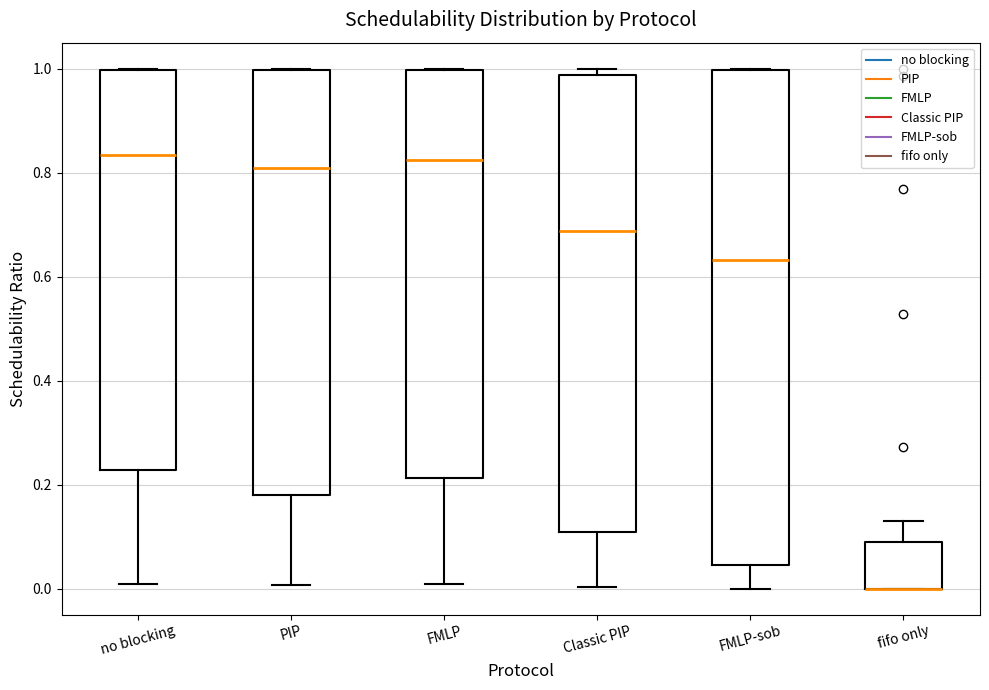

Which box is the tallest, from its lower edge to its upper edge?

FMLP-sob